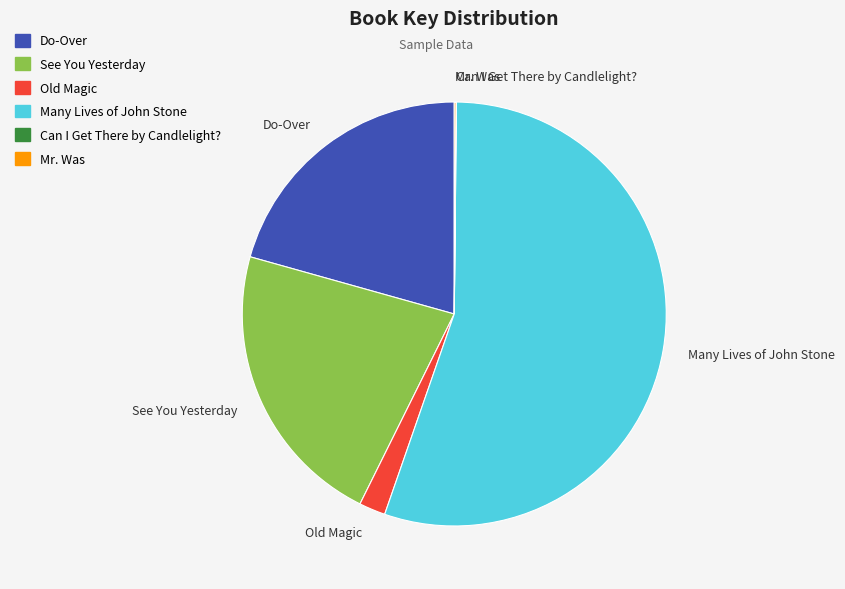

Which slice is the largest?

Many Lives of John Stone